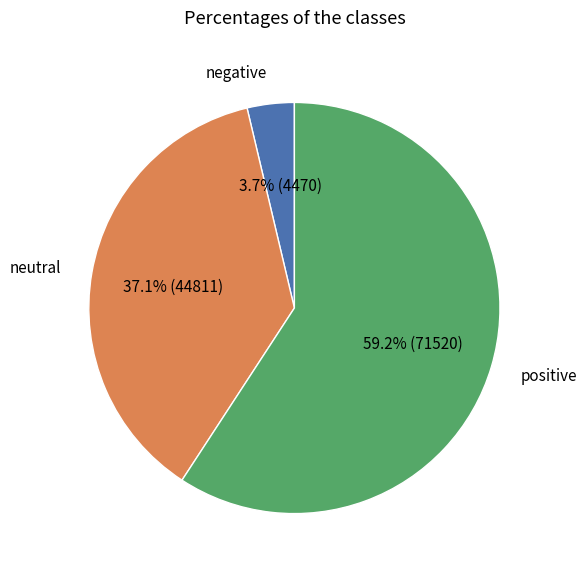

Rank the categories by value from lowest to highest.

negative, neutral, positive